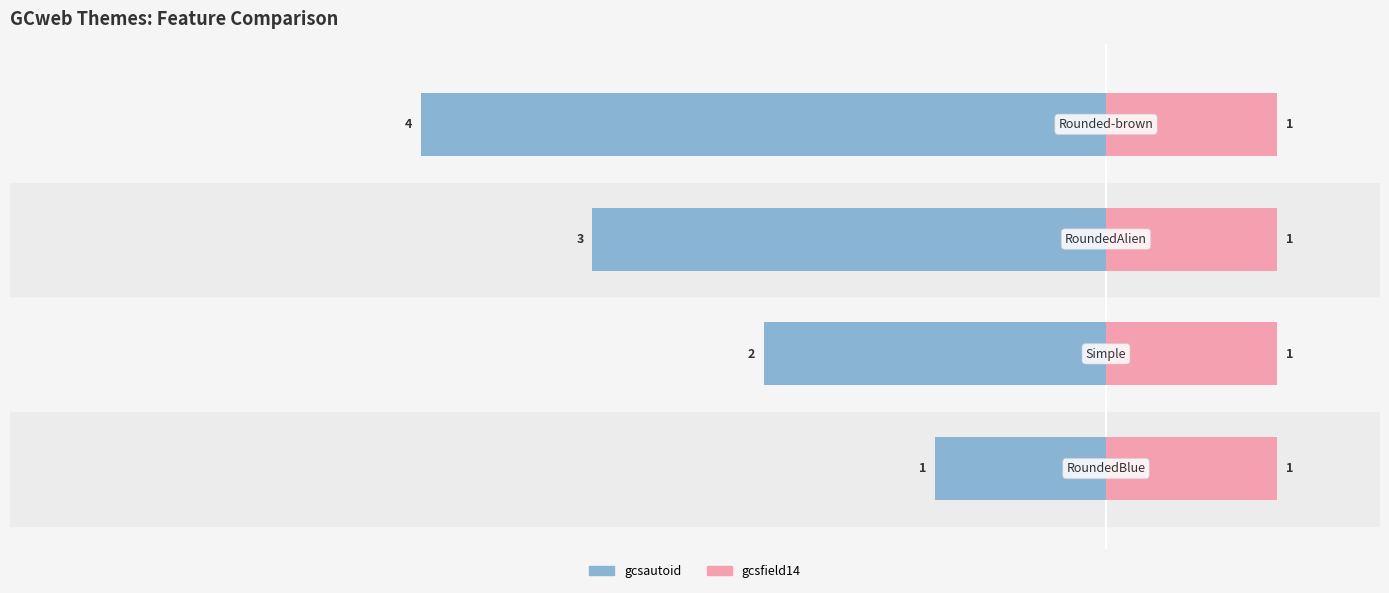

How many groups of bars are there?

4